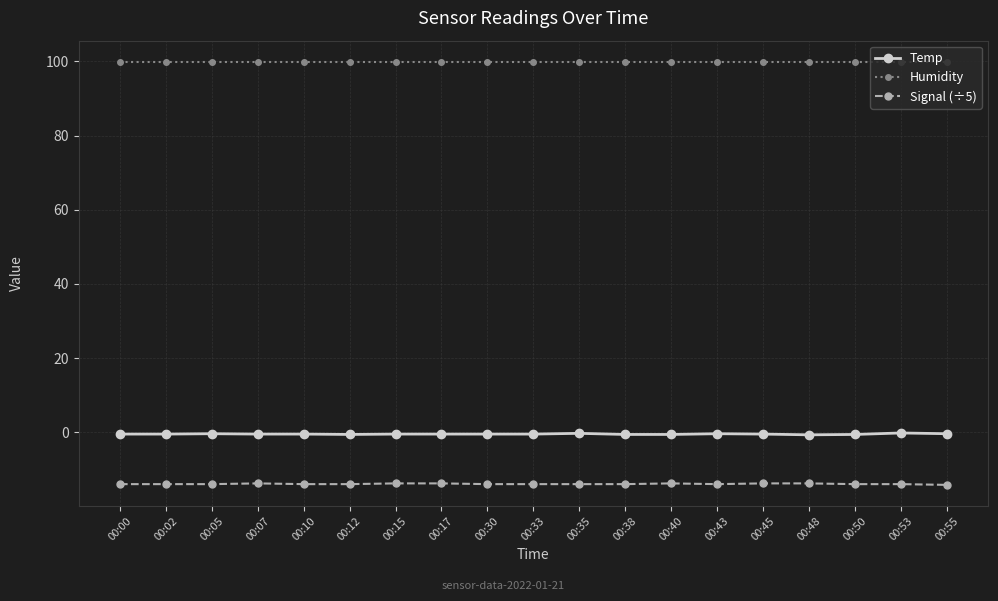

What is the sum of all Temp values?

-9.3